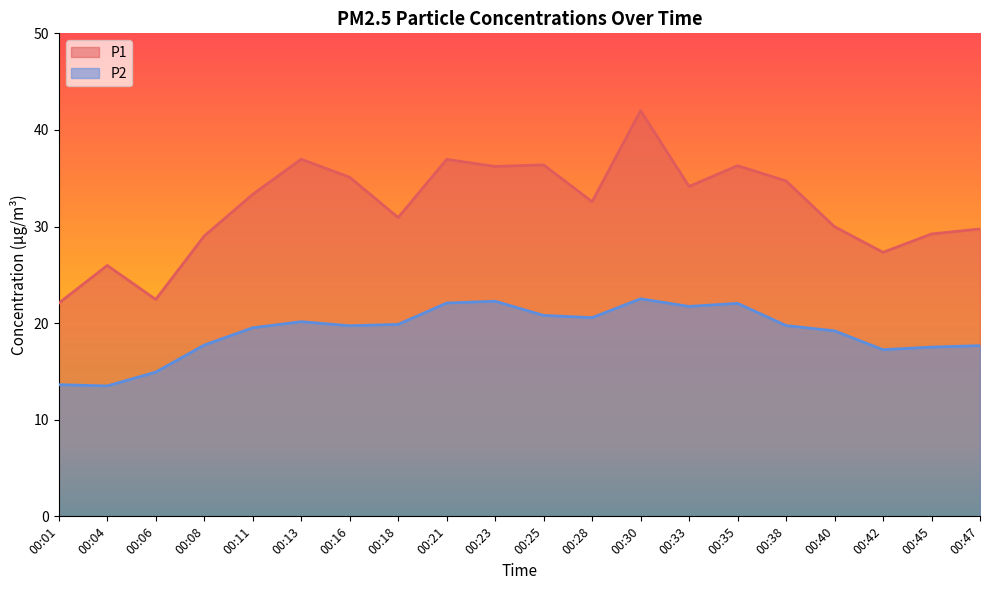

True or false: P1 and P2 cross at least once.

False